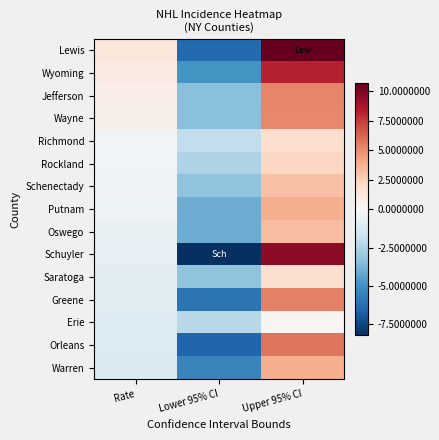

Which series has the largest range (max minus min)?

Schuyler